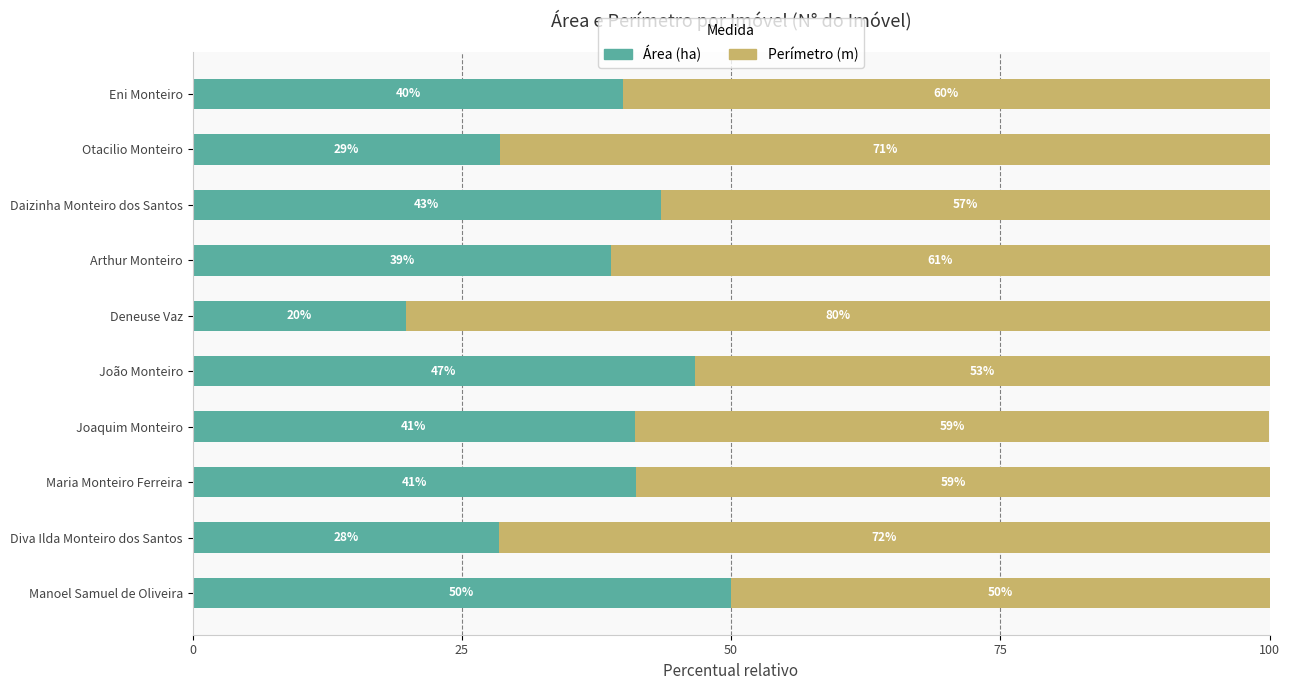

What is the minimum value for Área (ha)?

19.8